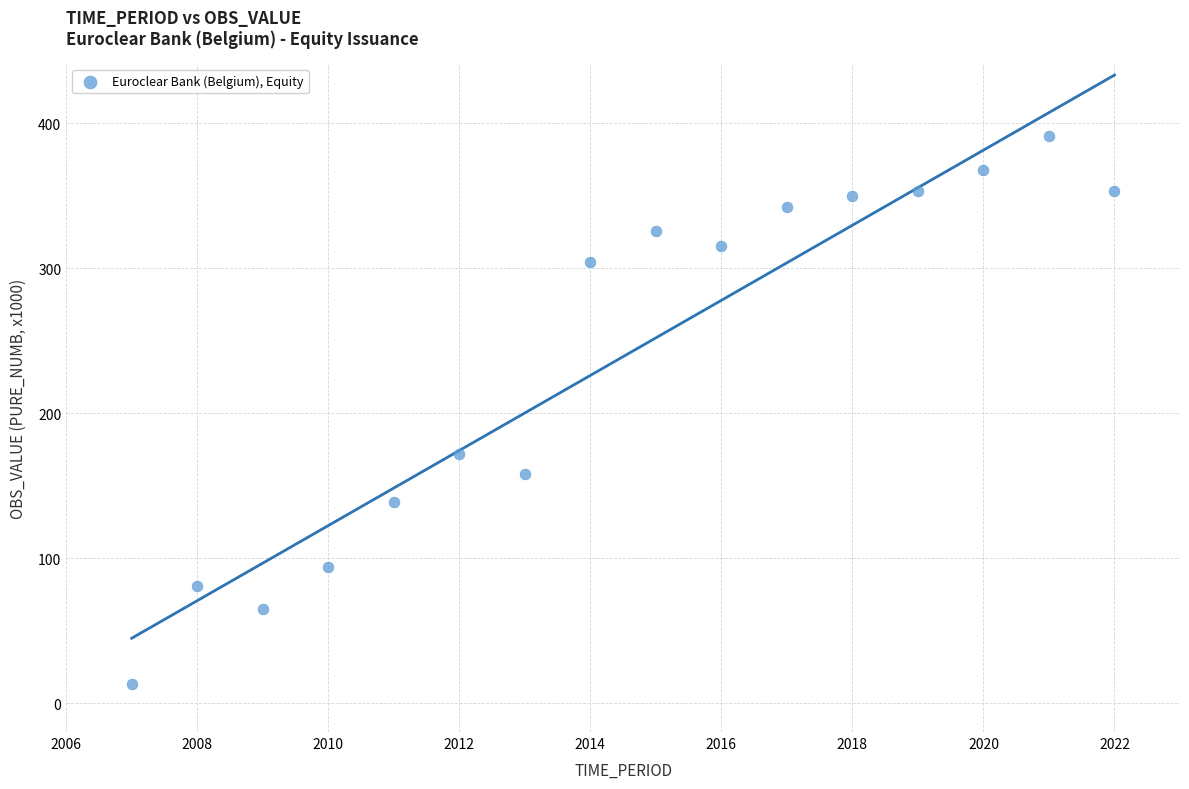

What Y value in the scatter plot is closest to 202?

172